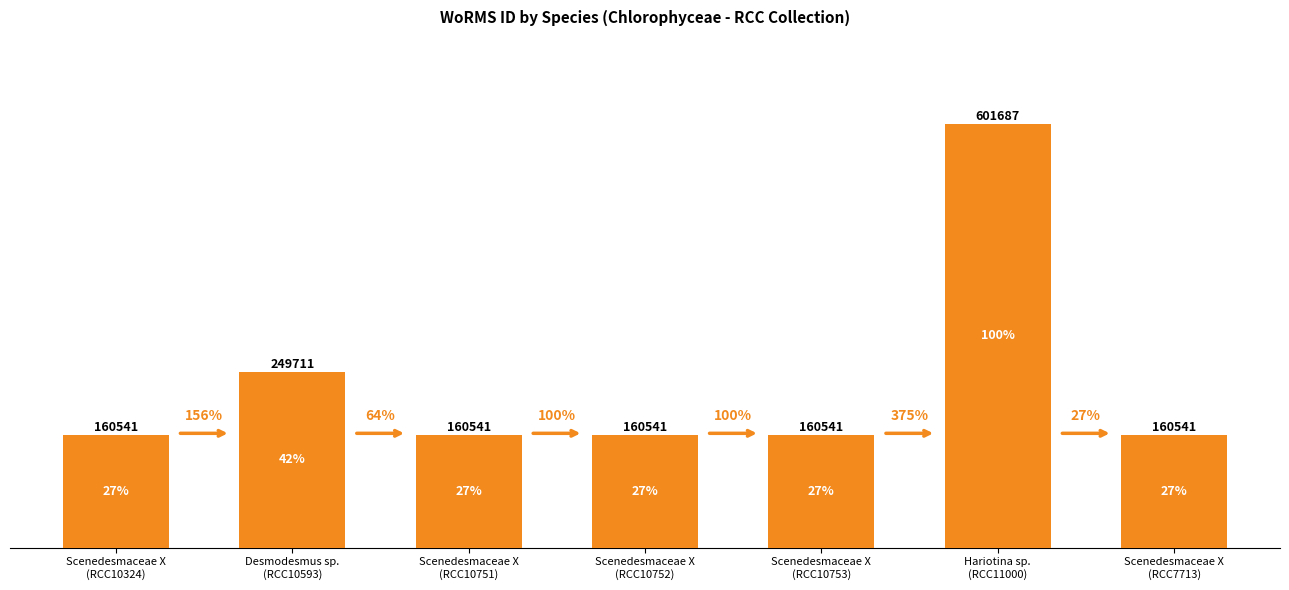

List the labels in order of value, smallest first.

Scenedesmaceae X
(RCC10324), Scenedesmaceae X
(RCC10751), Scenedesmaceae X
(RCC10752), Scenedesmaceae X
(RCC10753), Scenedesmaceae X
(RCC7713), Desmodesmus sp.
(RCC10593), Hariotina sp.
(RCC11000)